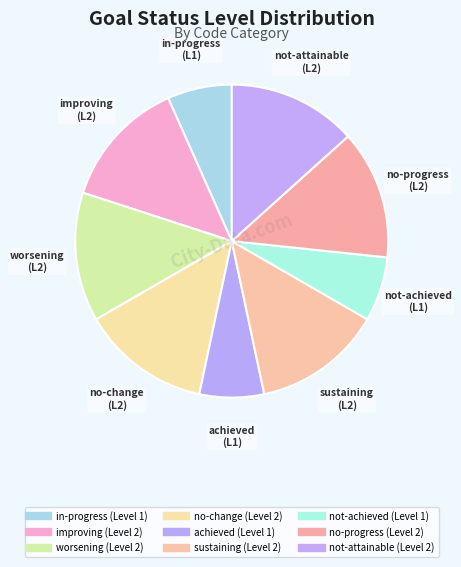

What is the total percentage of achieved and improving?

20.0%